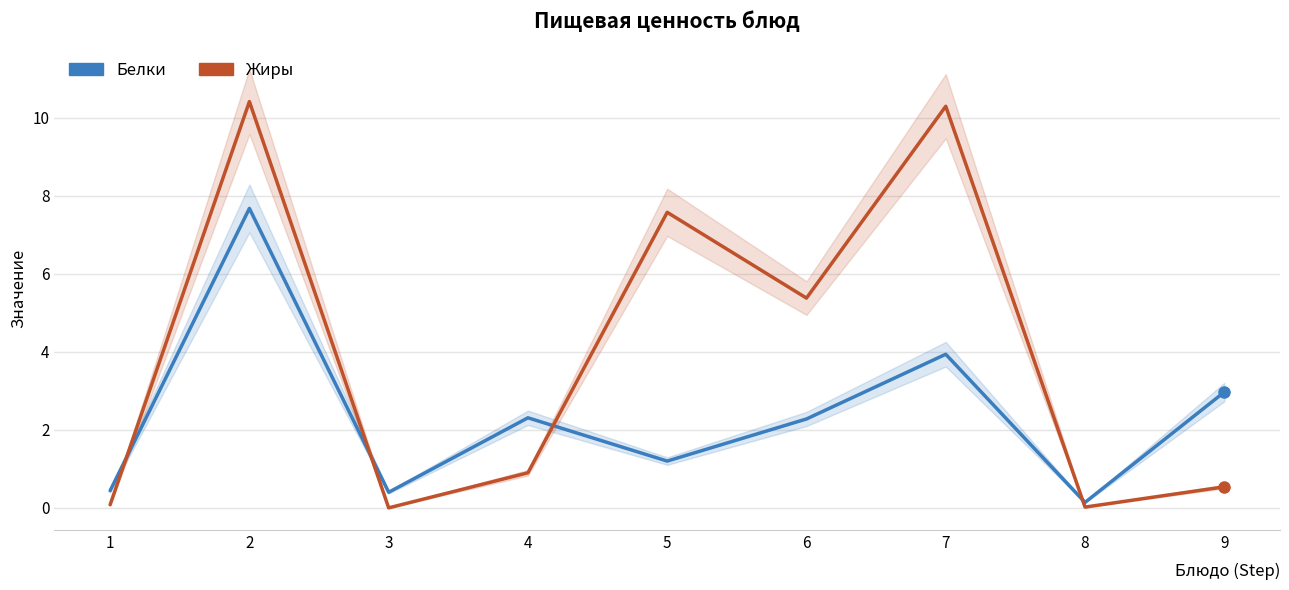

Reading left to right, extract all data points from this chart.

Белки: 1=0.4	2=7.7	3=0.4	4=2.3	5=1.2	6=2.3	7=3.9	8=0.1	9=3.0
Жиры: 1=0.1	2=10.4	3=0.0	4=0.9	5=7.6	6=5.4	7=10.3	8=0.0	9=0.5